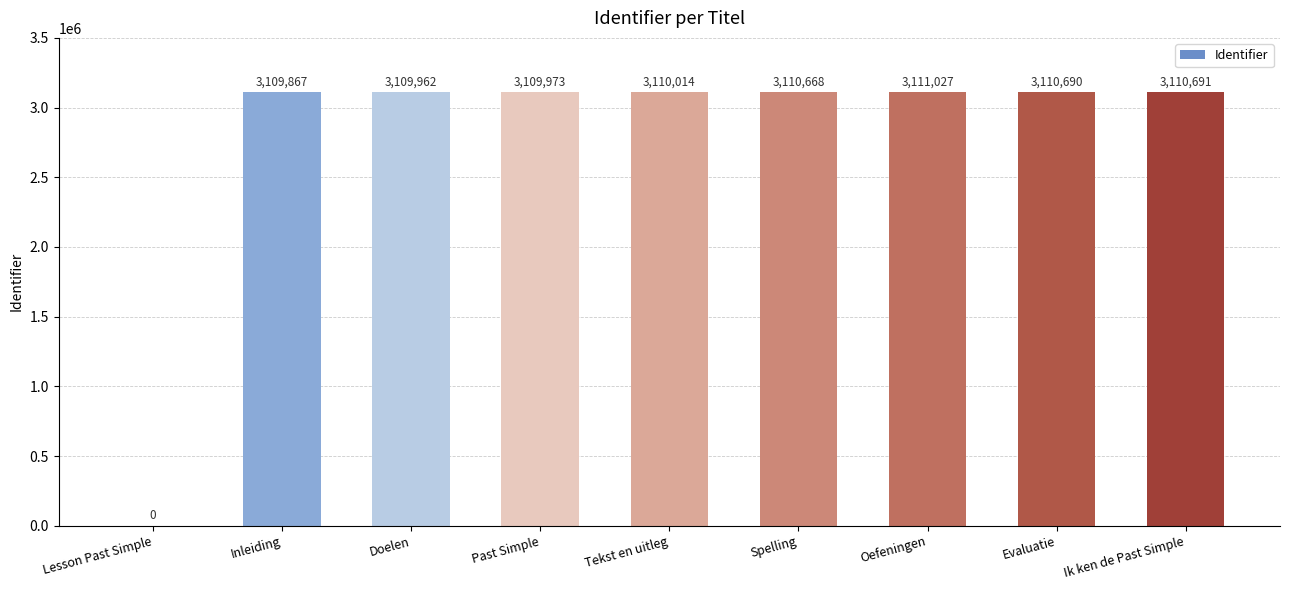

What is the greatest value displayed?

3111027